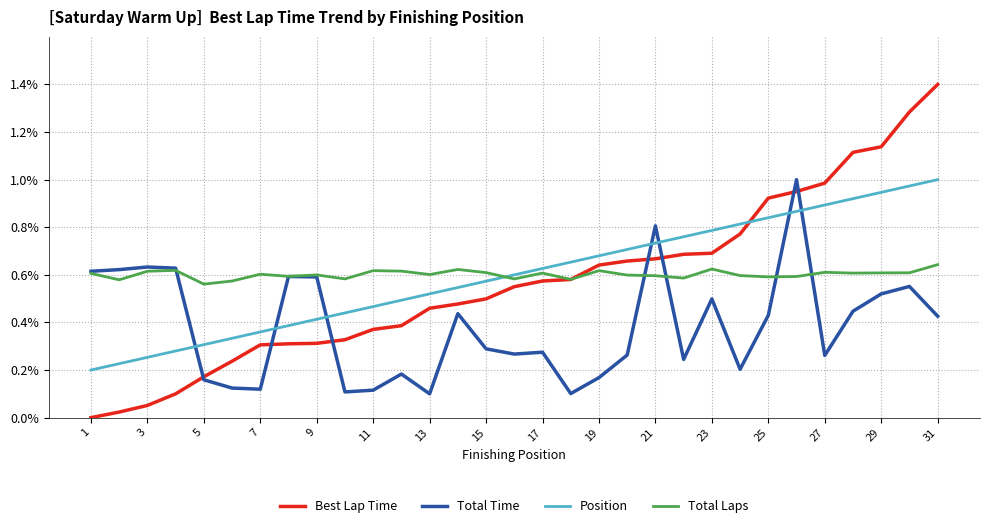

What is the greatest value displayed?

1.4